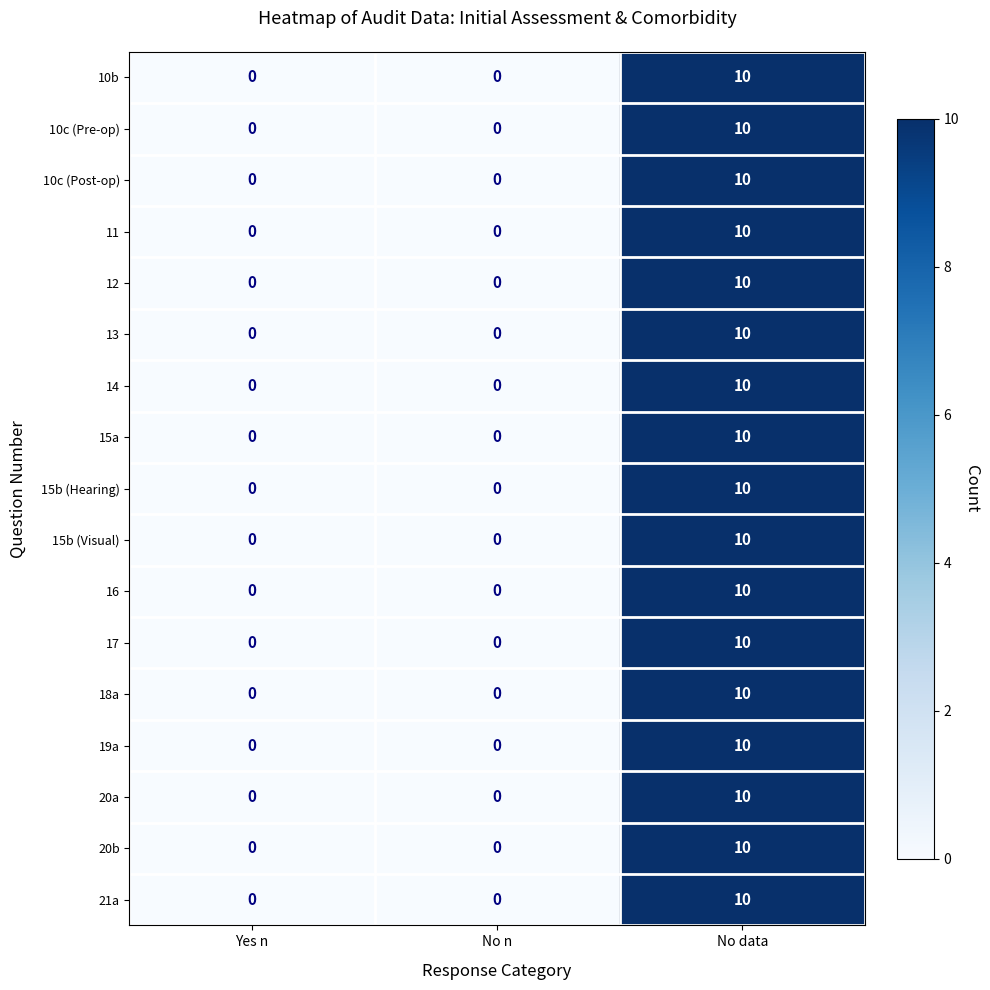

True or false: 21a has a value of -6 at No n.

False